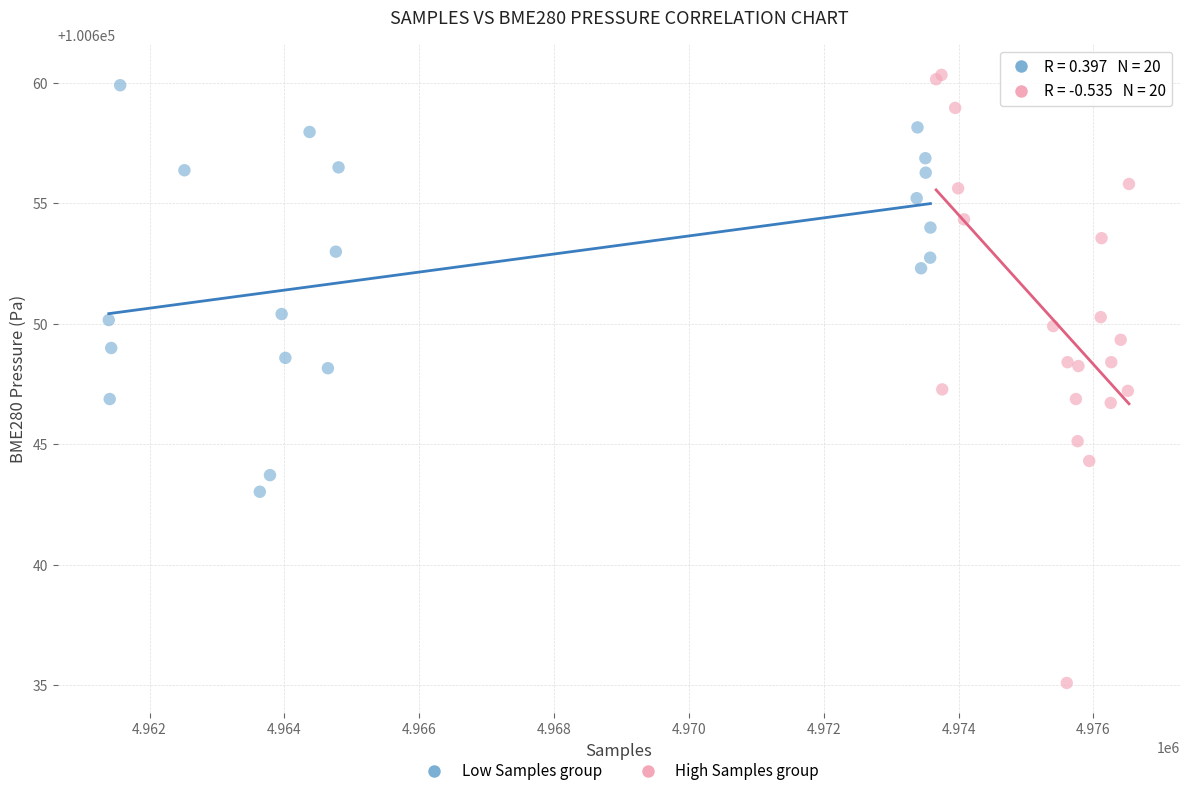

Which series has the widest spread of Y values?

High Samples group